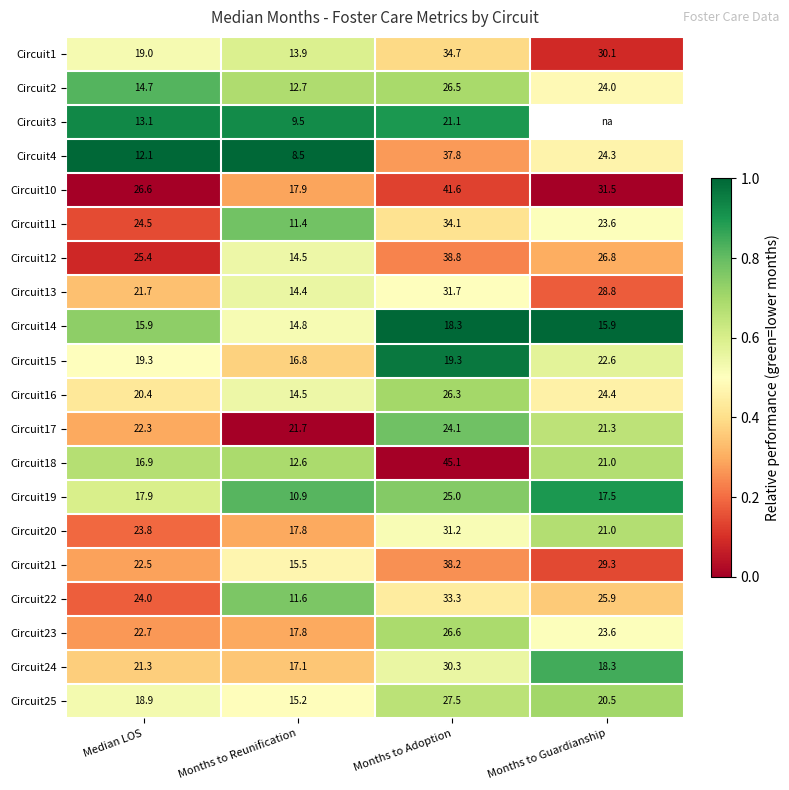

Rank the categories by Circuit12 value from lowest to highest.

Months to Reunification, Median LOS, Months to Guardianship, Months to Adoption